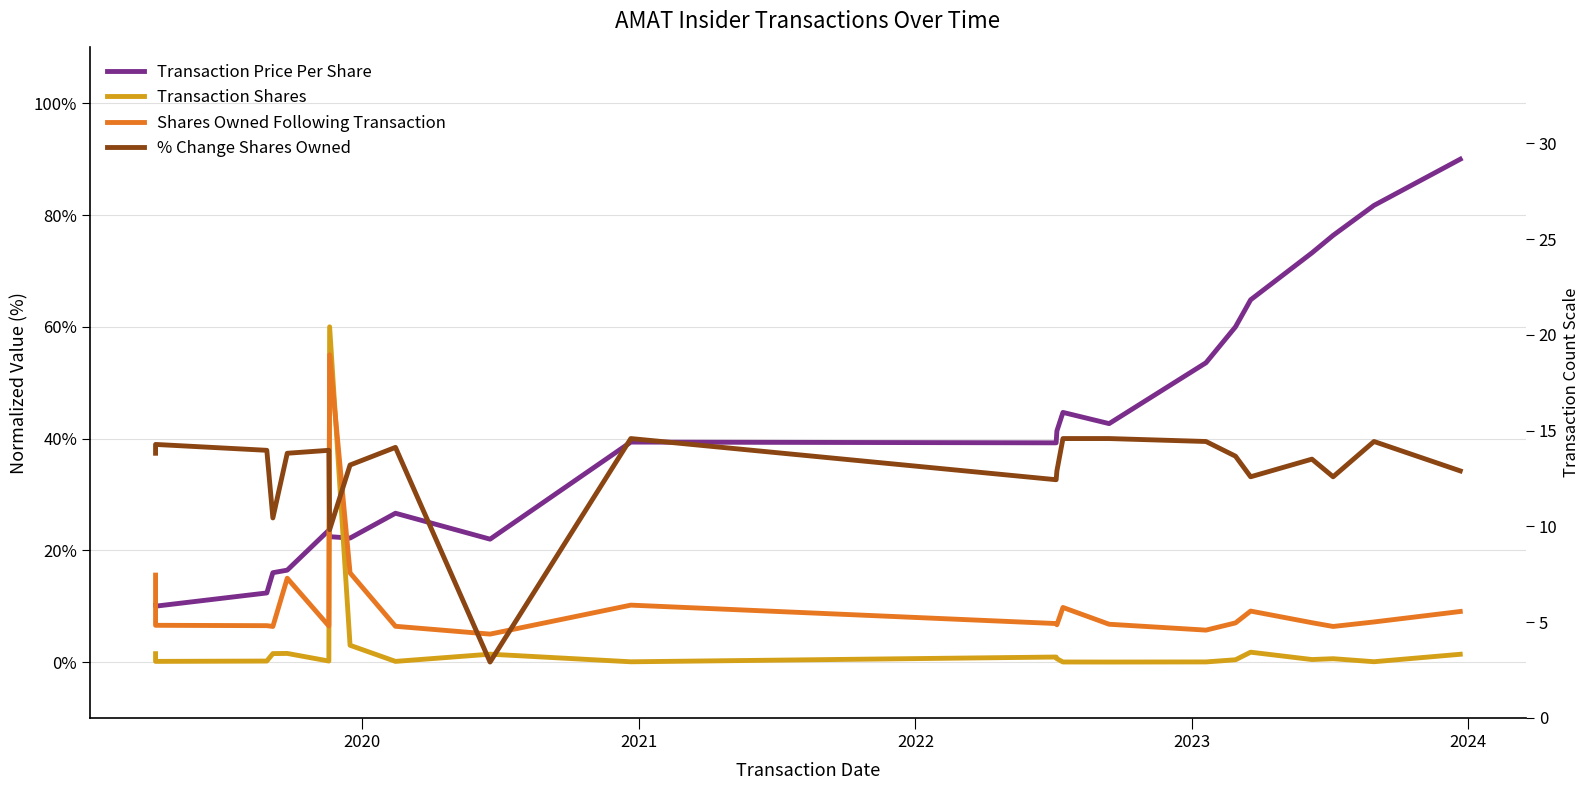

True or false: % Change Shares Owned has more than 0 interior local peaks.

True